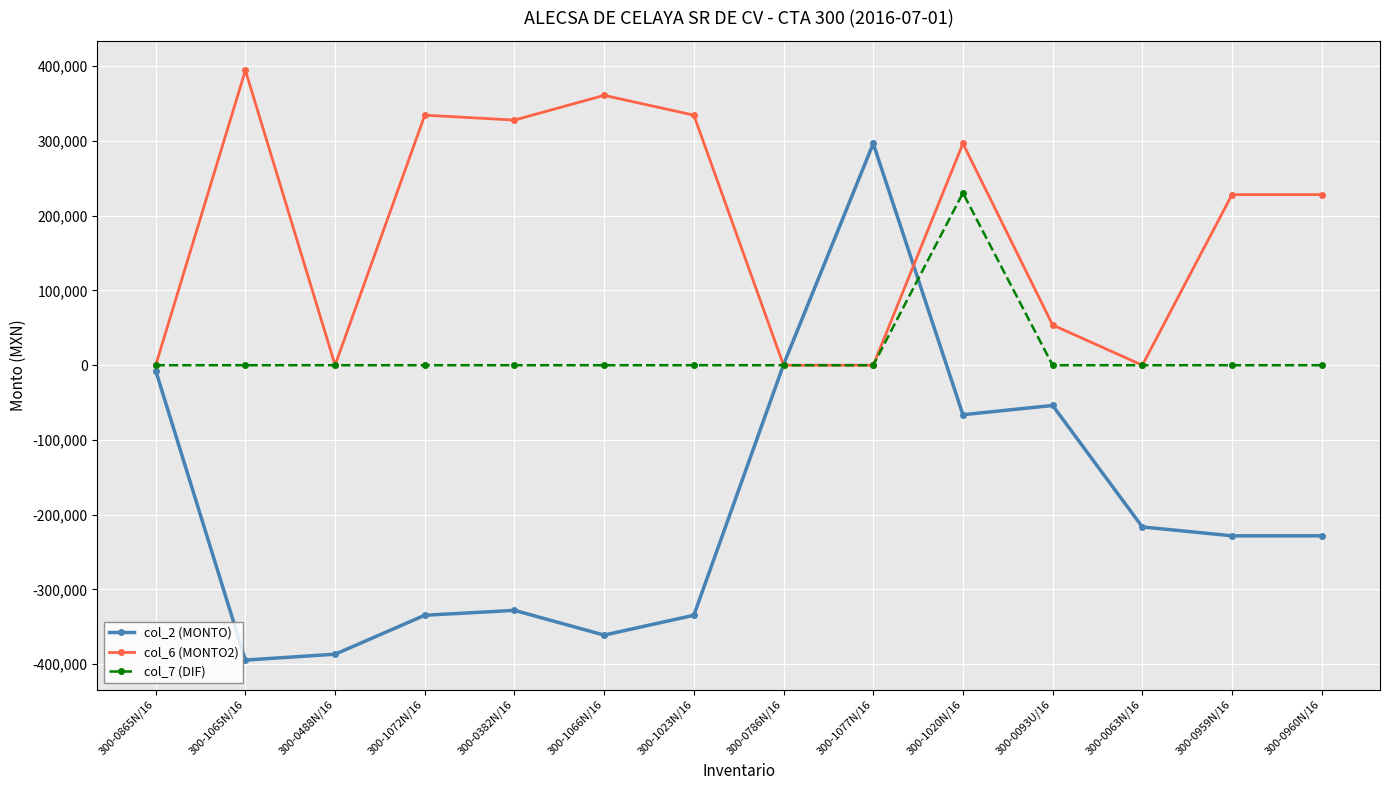

What is the label of the 12th point from the right?

300-0488N/16